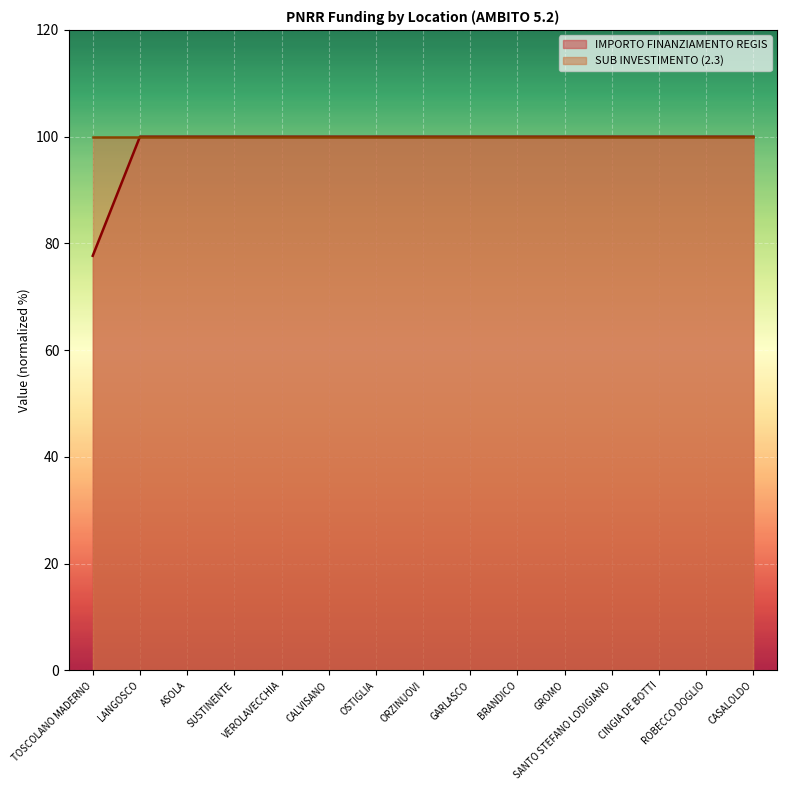

Which category has the lowest value across all series?

TOSCOLANO MADERNO